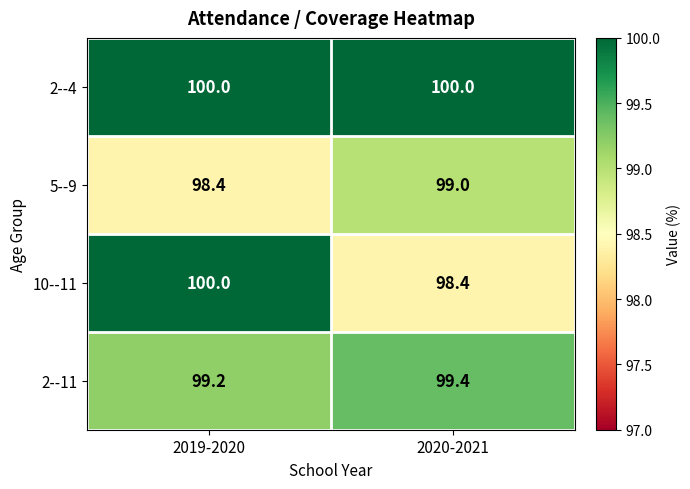

Which series has the largest total across all categories?

2--4